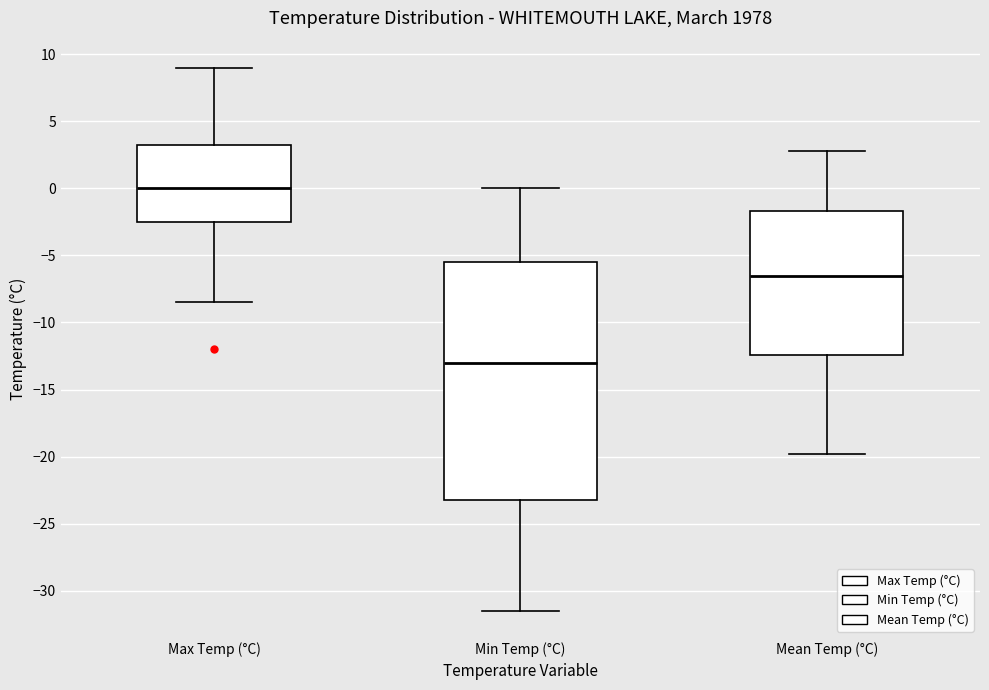

Where does the lower whisker of the box for Max Temp (°C) end on the y-axis? The values are not printed on the chart, so give them approximately, as read against the axis.

-8.5